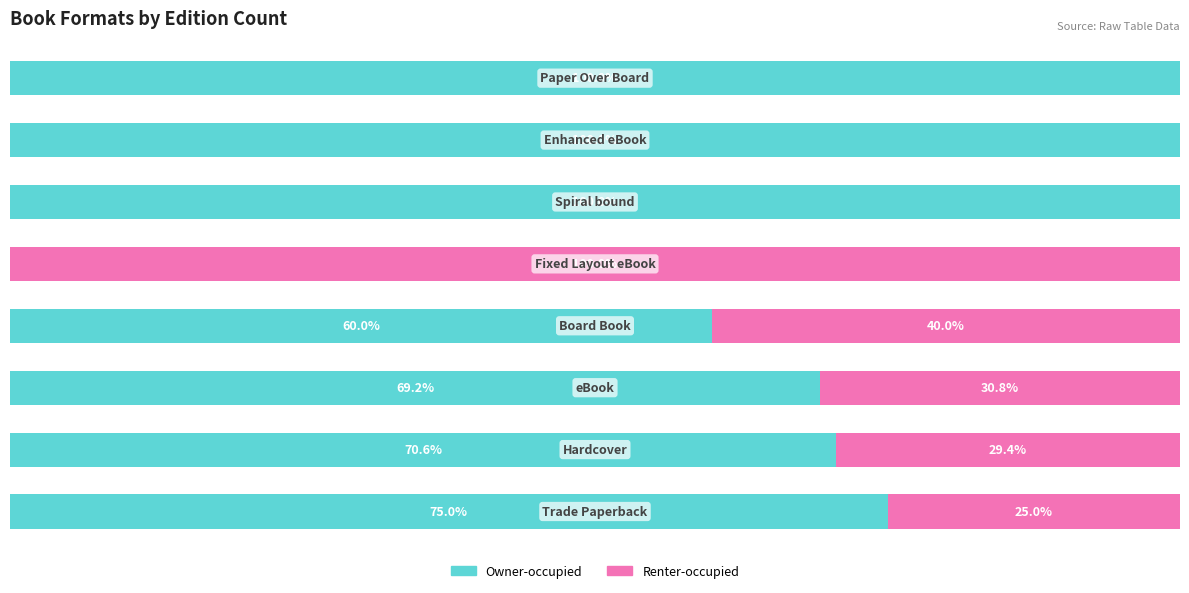

Rank the series by their maximum value, from lowest to highest.

Owner-occupied, Renter-occupied